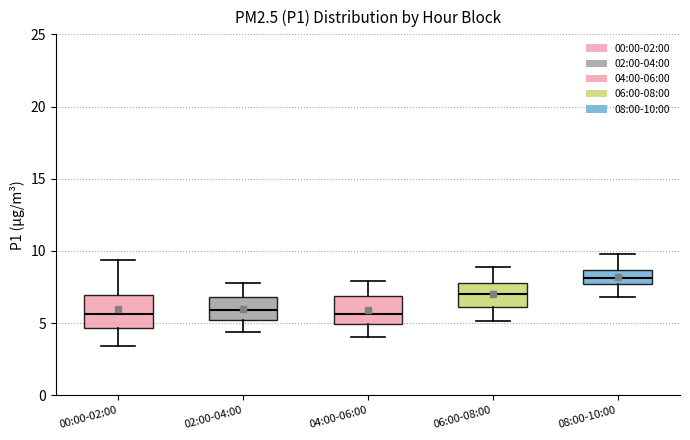

Reading left to right, read every box against the y-axis: the position of its median line, the range the box covers, and the ends of its whiskers. The values are not printed on the chart, so give them approximately, as read against the axis.

00:00-02:00: median 5.5, box 4.5 to 7.0, whiskers 3.5 to 9.5
02:00-04:00: median 6.0, box 5.0 to 7.0, whiskers 4.5 to 8.0
04:00-06:00: median 5.5, box 5.0 to 7.0, whiskers 4.0 to 8.0
06:00-08:00: median 7.0, box 6.0 to 8.0, whiskers 5.0 to 9.0
08:00-10:00: median 8.0, box 7.5 to 8.5, whiskers 7.0 to 10.0